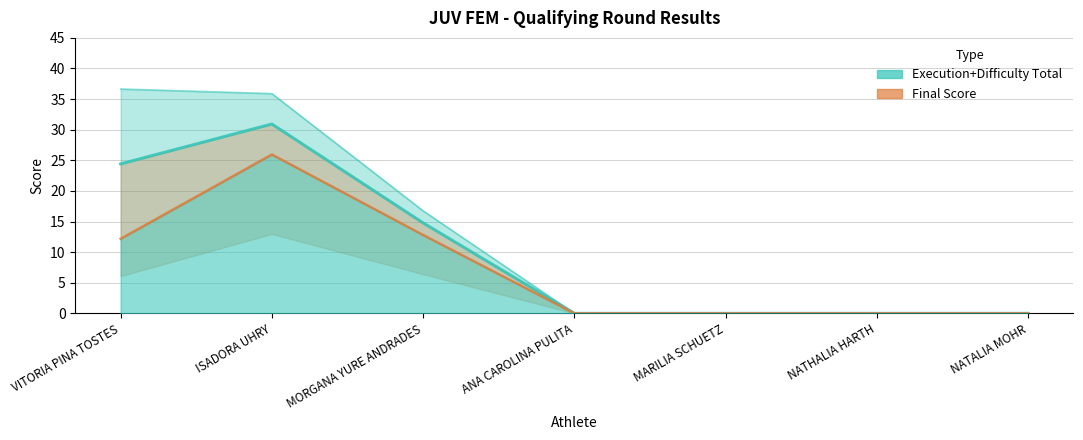

At which category does the chart reach its peak across all series?

ISADORA UHRY